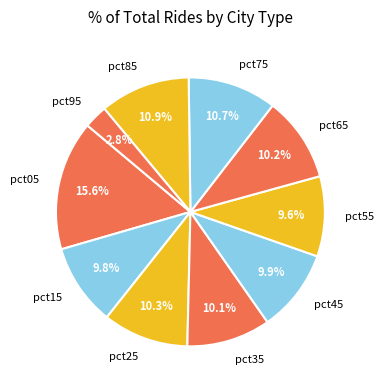

What percentage do pct35 and pct25 together represent?

20.4%